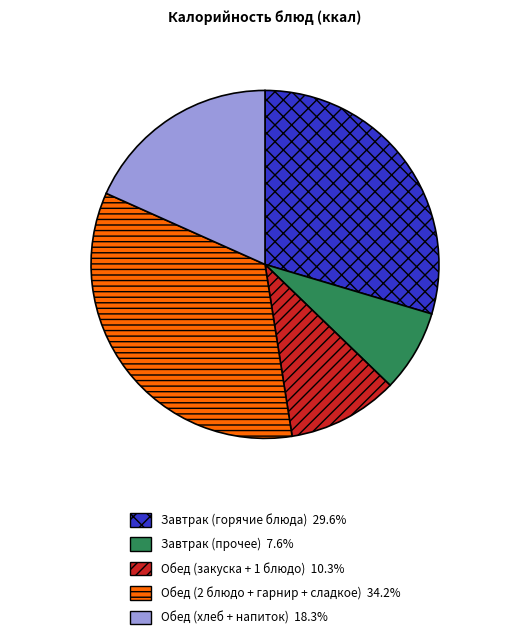

Is there any slice that represents more than half of the pie?

No